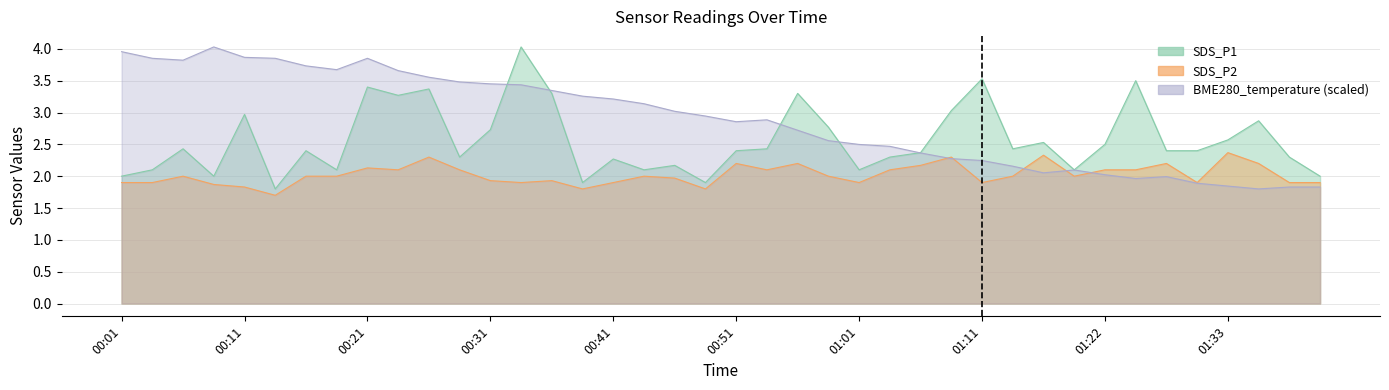

What is the sum of all SDS_P2 values?

80.9